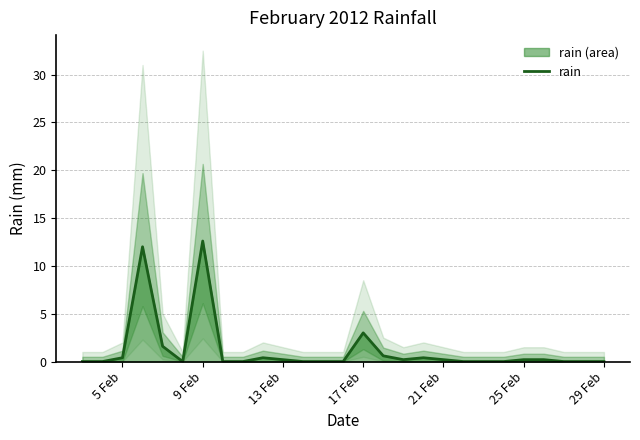

At which label is rain closest to 6?

17 Feb